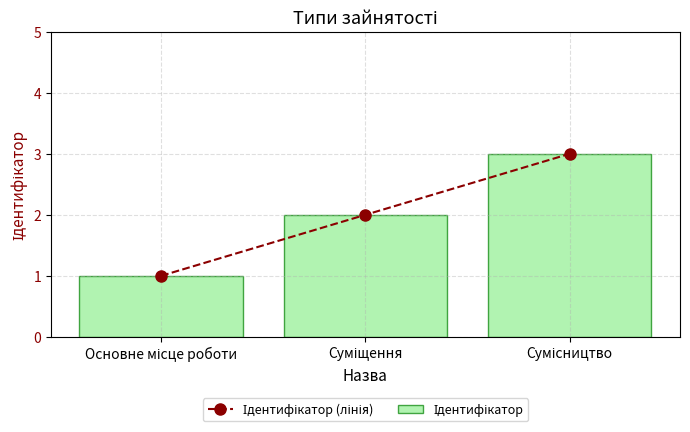

Is the value of Ідентифікатор (лінія) at Суміщення greater than the value of Ідентифікатор at Суміщення?

No